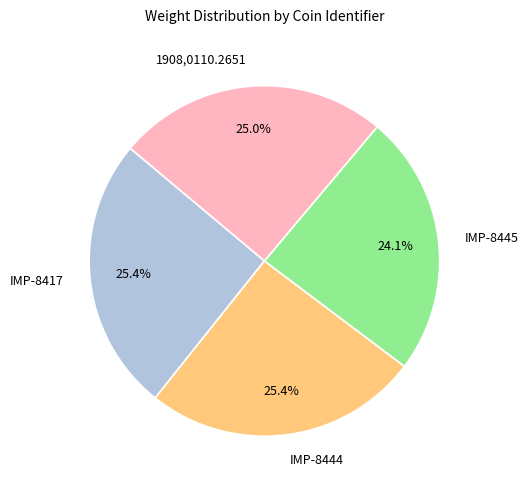

How many slices are in this pie chart?

4